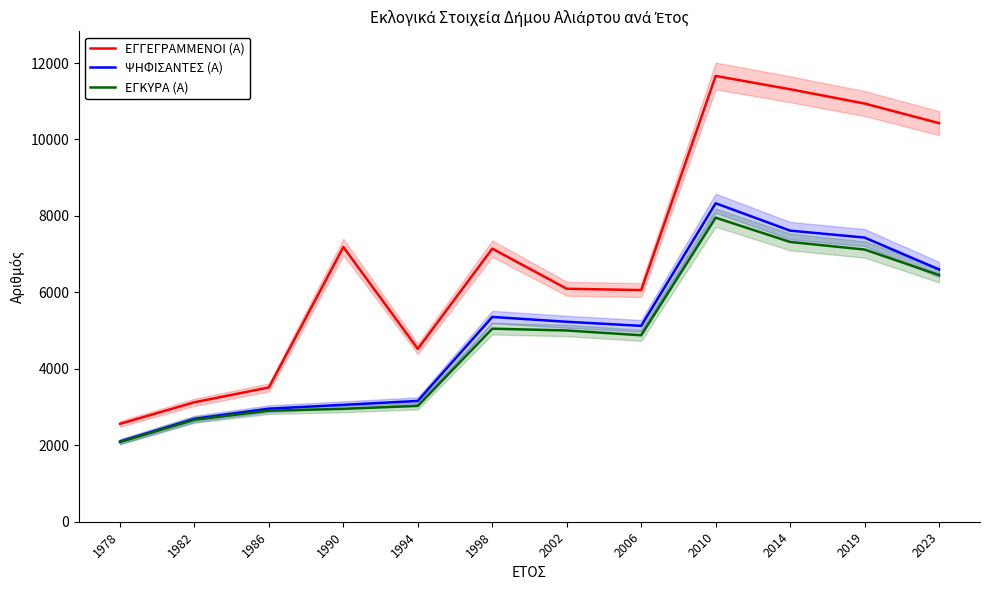

At which category does the chart reach its minimum across all series?

1978